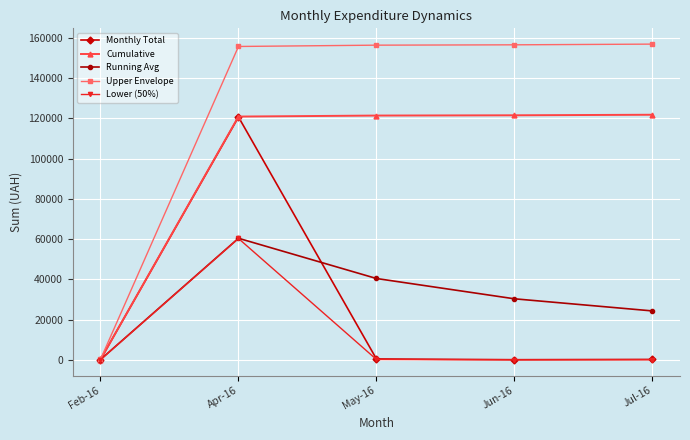

List the labels in order of Running Avg value, largest first.

Apr-16, May-16, Jun-16, Jul-16, Feb-16